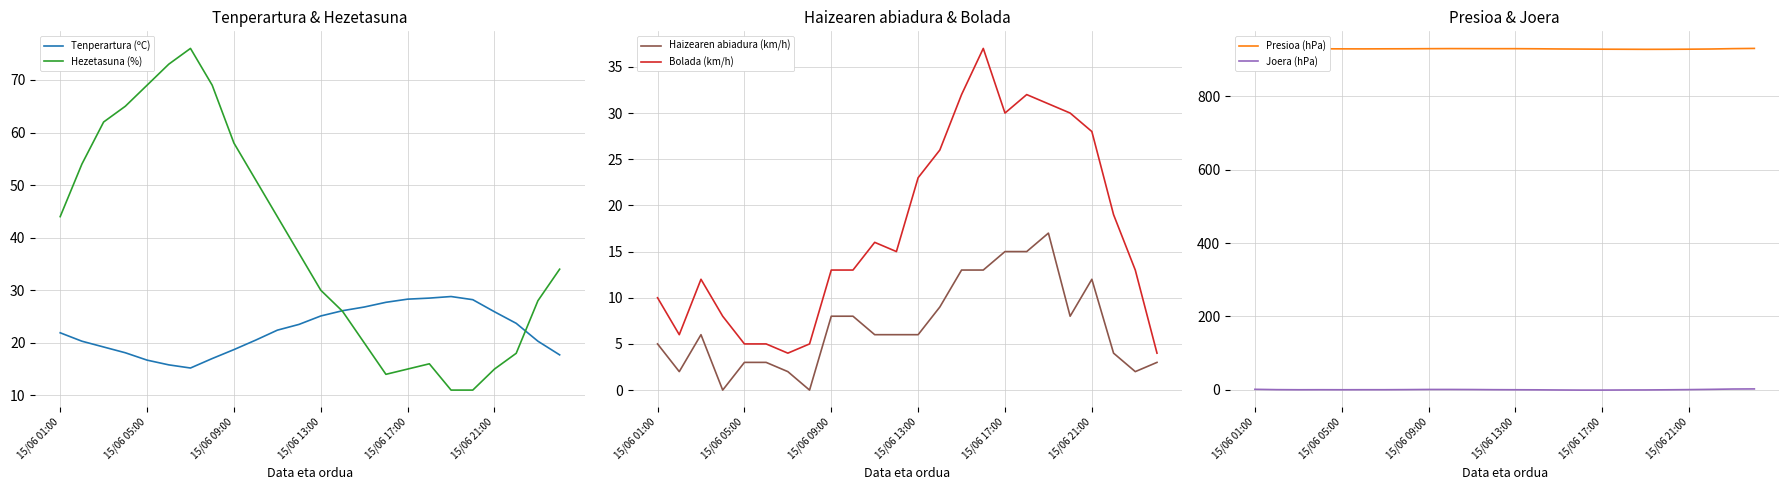

Which series ends up on top after the final intersection of Tenperartura (ºC) and Bolada (km/h)?

Tenperartura (ºC)